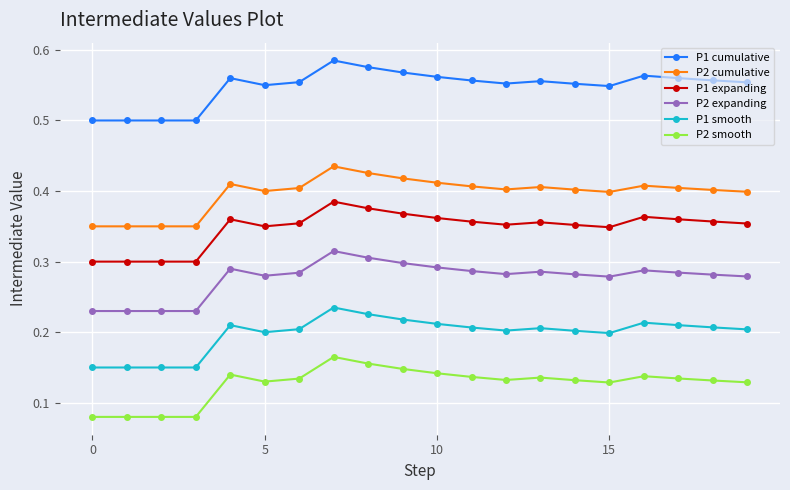

Which series has the largest total across all categories?

P1 cumulative